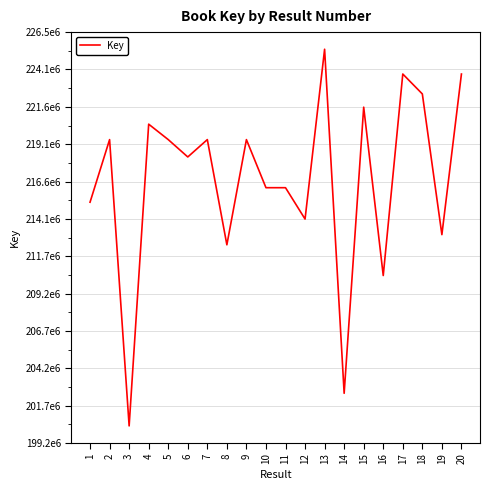

What is the value of the 2nd point from the left?

219398429